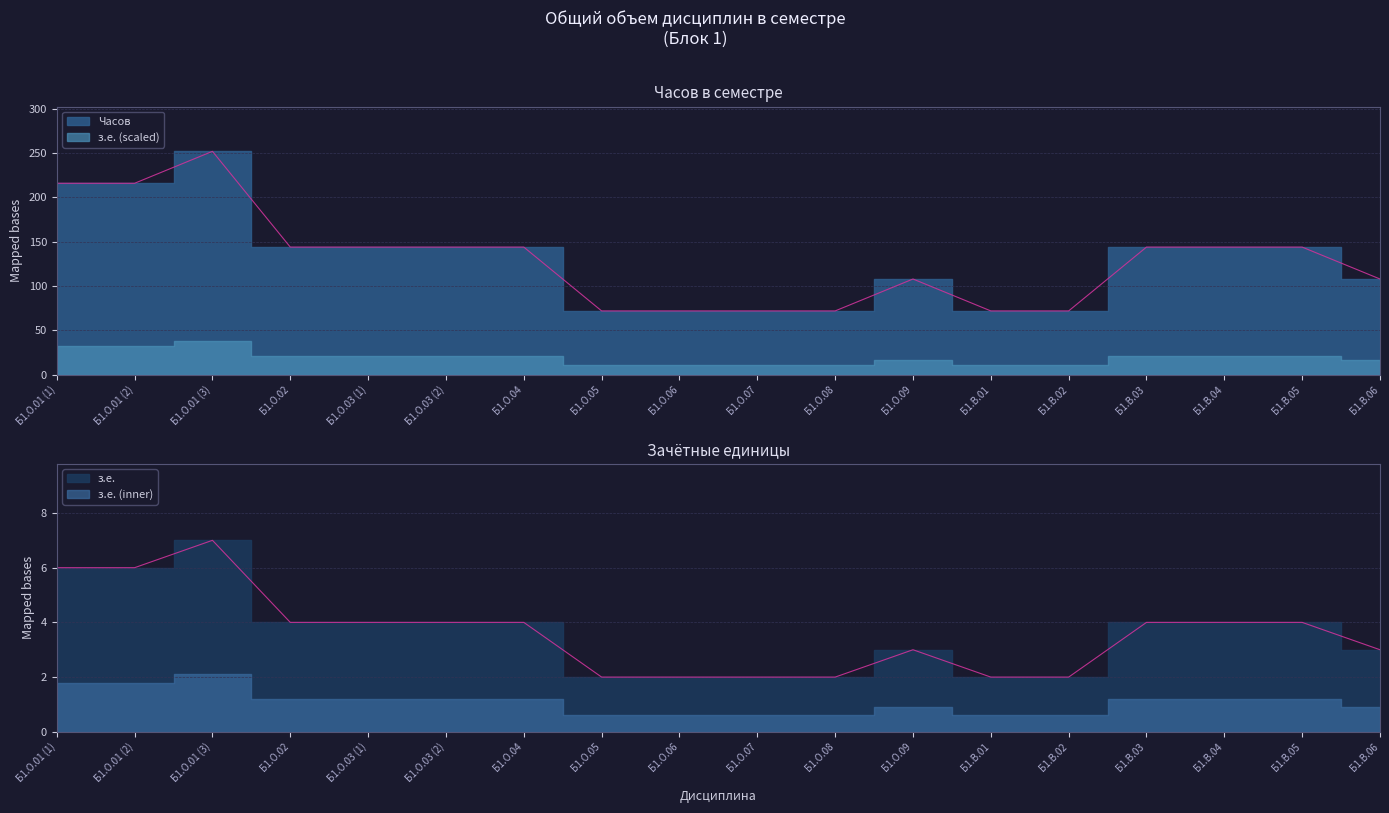

The value of з.е. at Б1.В.03 is 66. True or false?

False